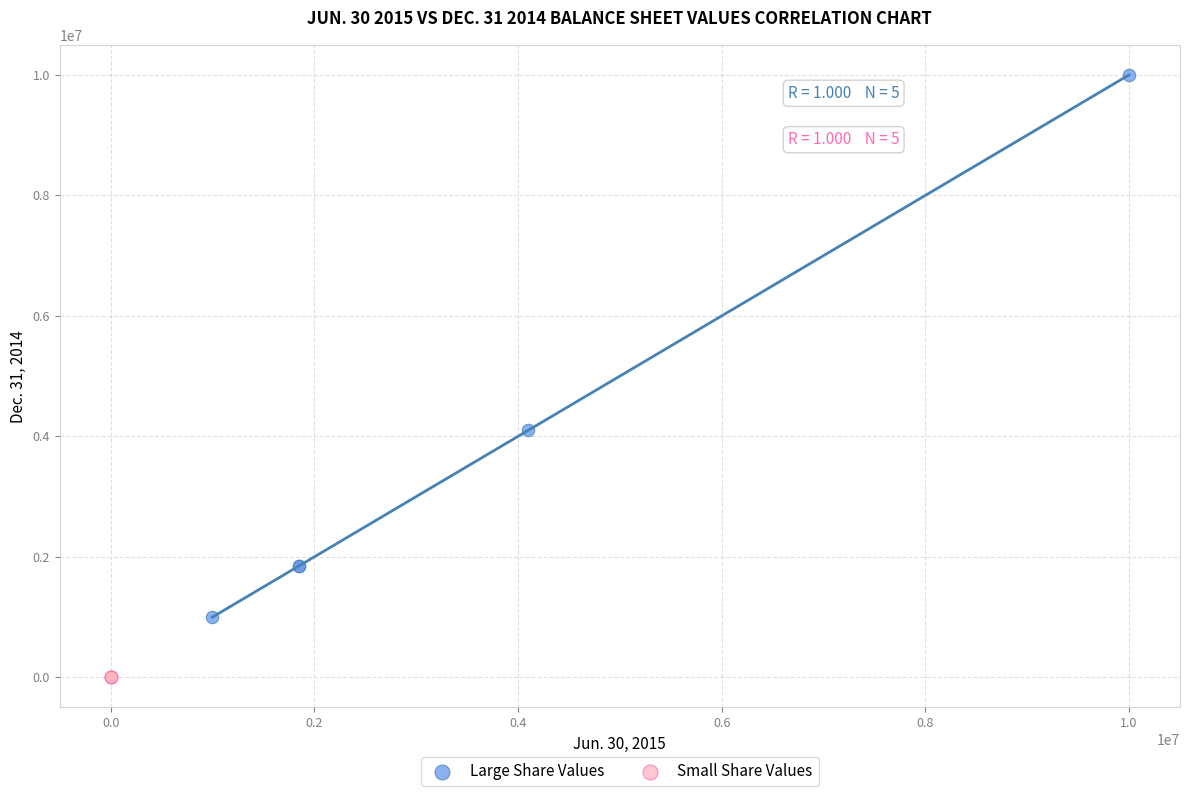

Which series contains the lowest Y value?

Small Share Values